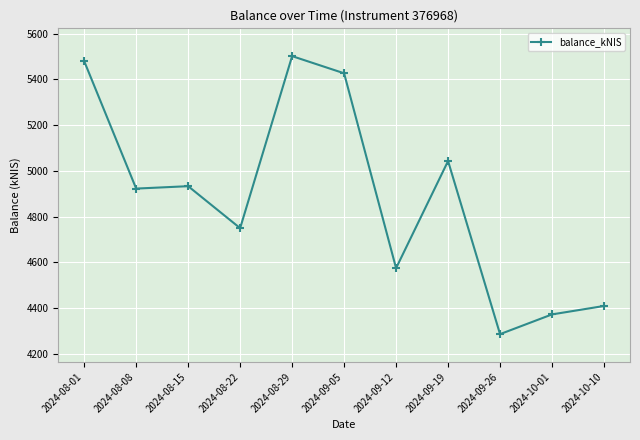

True or false: the data has more than 0 interior local peaks.

True